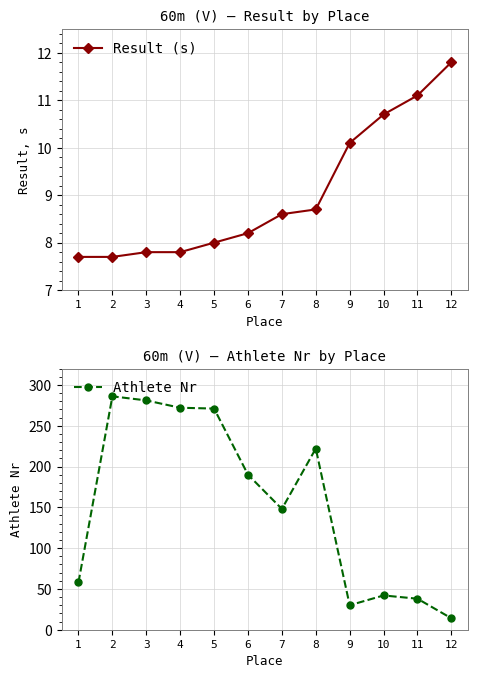

What is the difference between the maximum and minimum values in the Athlete Nr series?

272